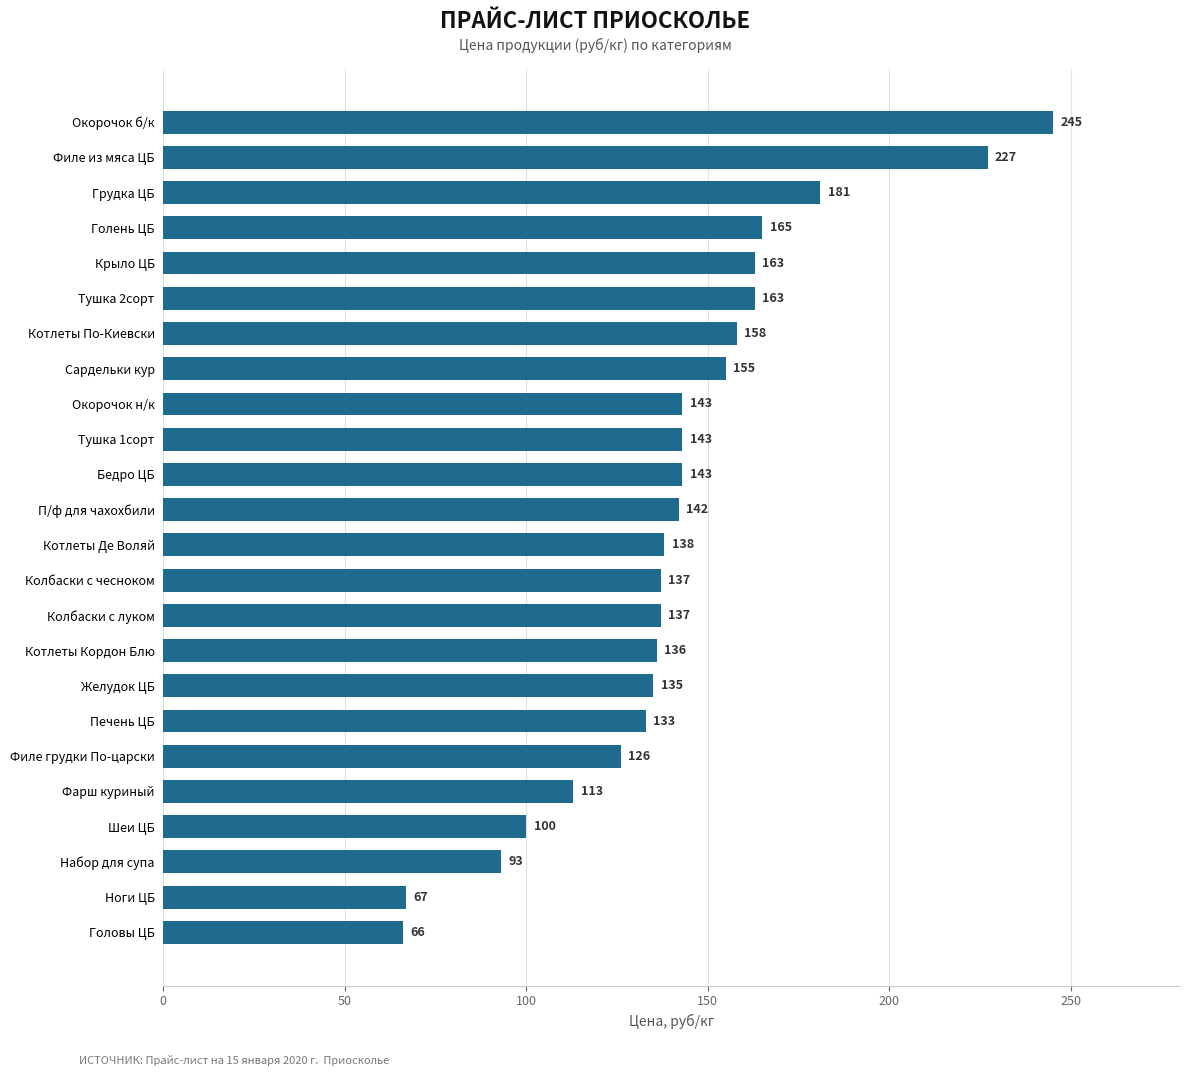

Where is the data nearest to the value 155?

Сардельки кур